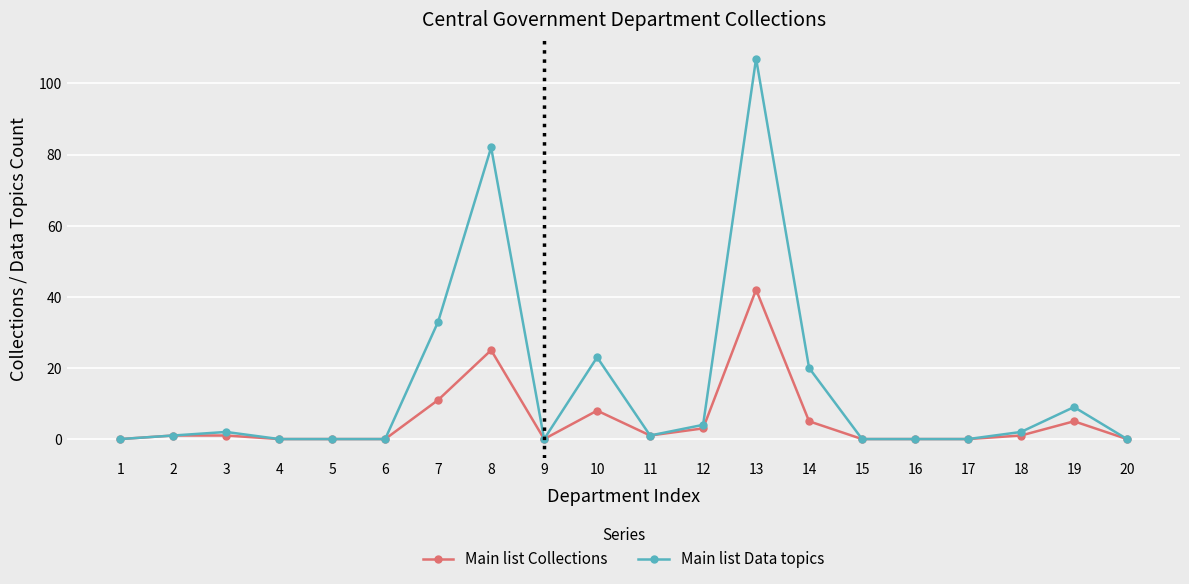

How many series are shown in this chart?

2